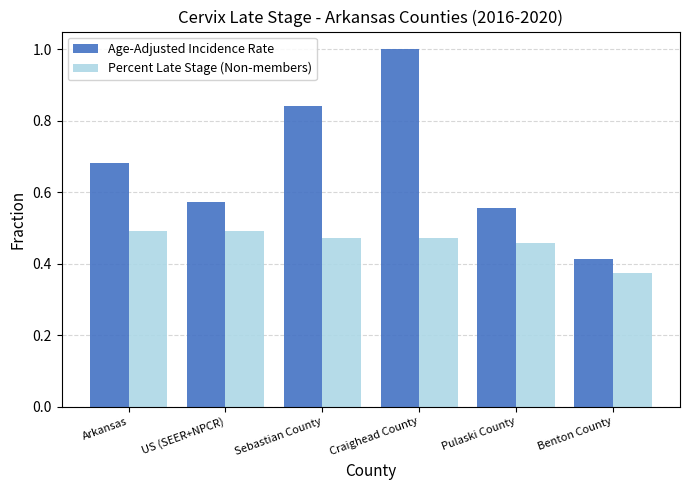

The Age-Adjusted Incidence Rate series shows 0.9 at US (SEER+NPCR). True or false?

False